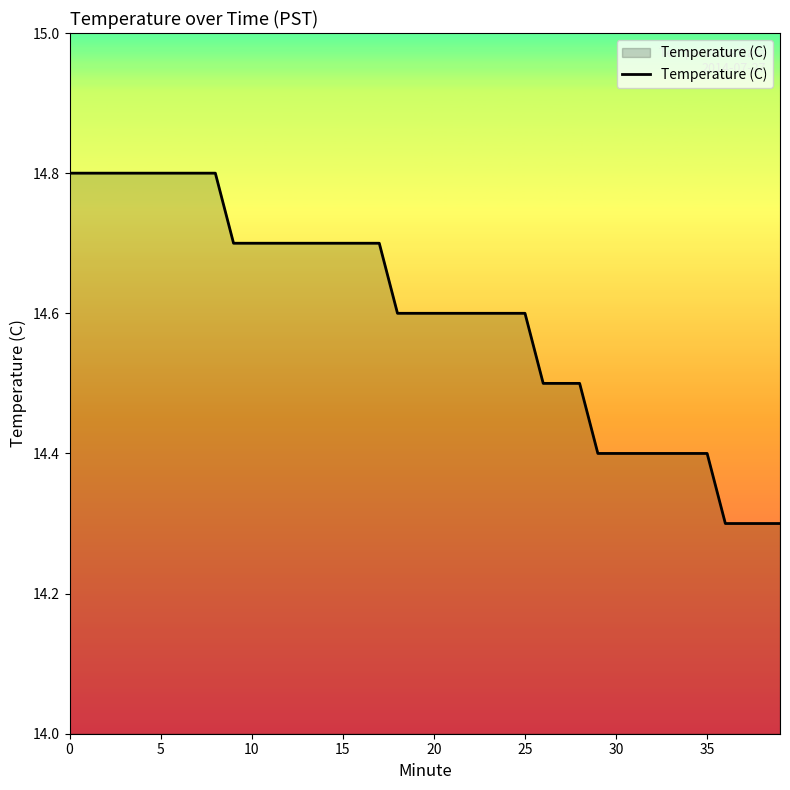

What is the difference between the maximum and minimum values?

0.5